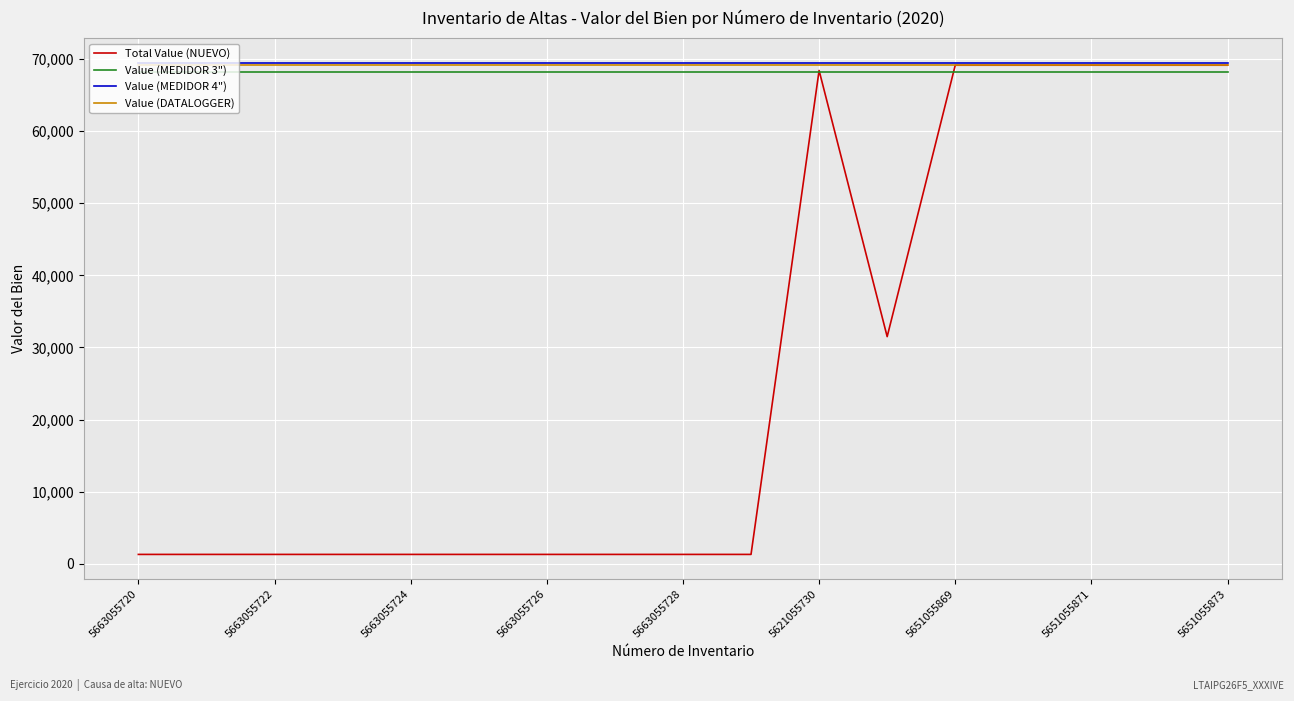

Which series has the widest spread of values?

Total Value (NUEVO)